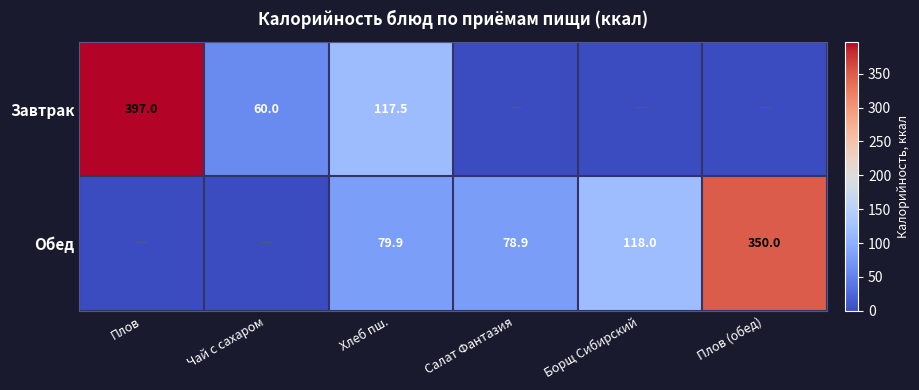

The value of Завтрак at Чай с сахаром is 60.0. True or false?

True